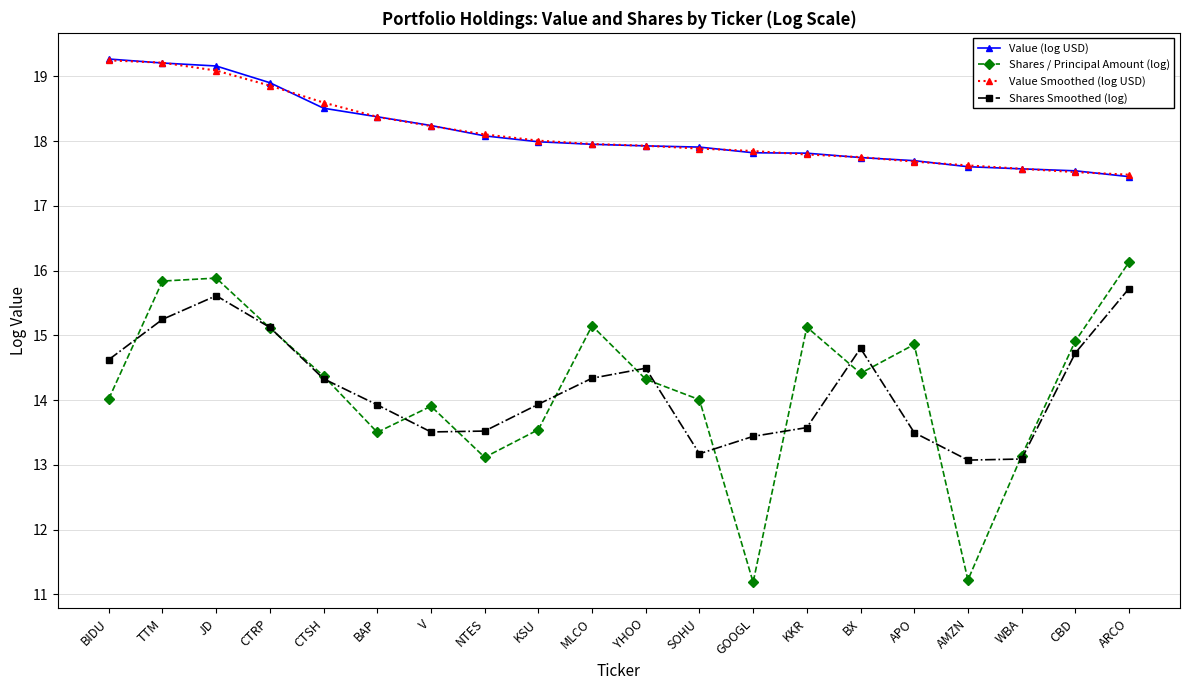

Is it true that Value Smoothed (log USD) equals 17.5 at CBD?

True